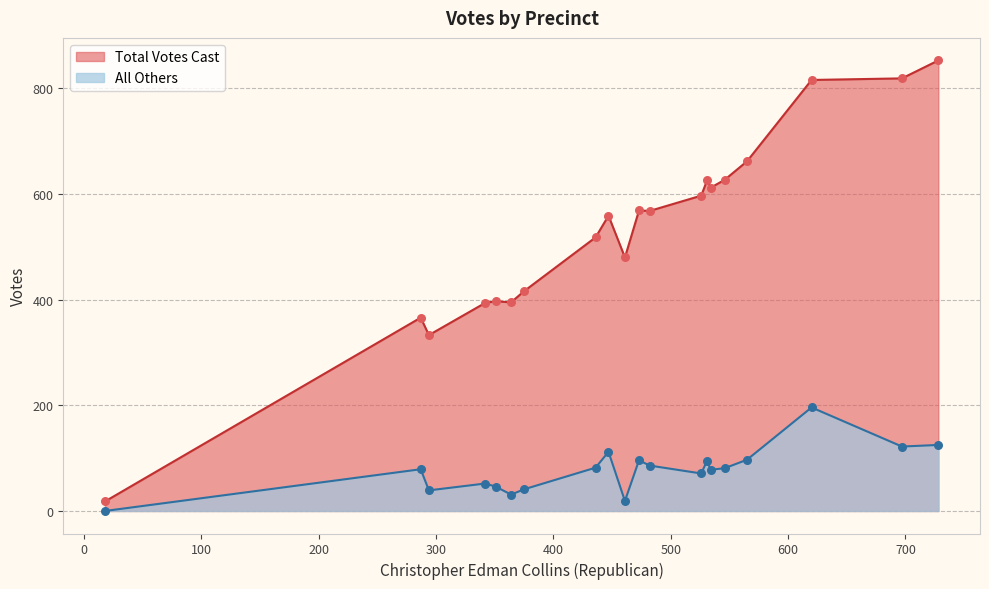

Which series contains the lowest Y value?

All Others